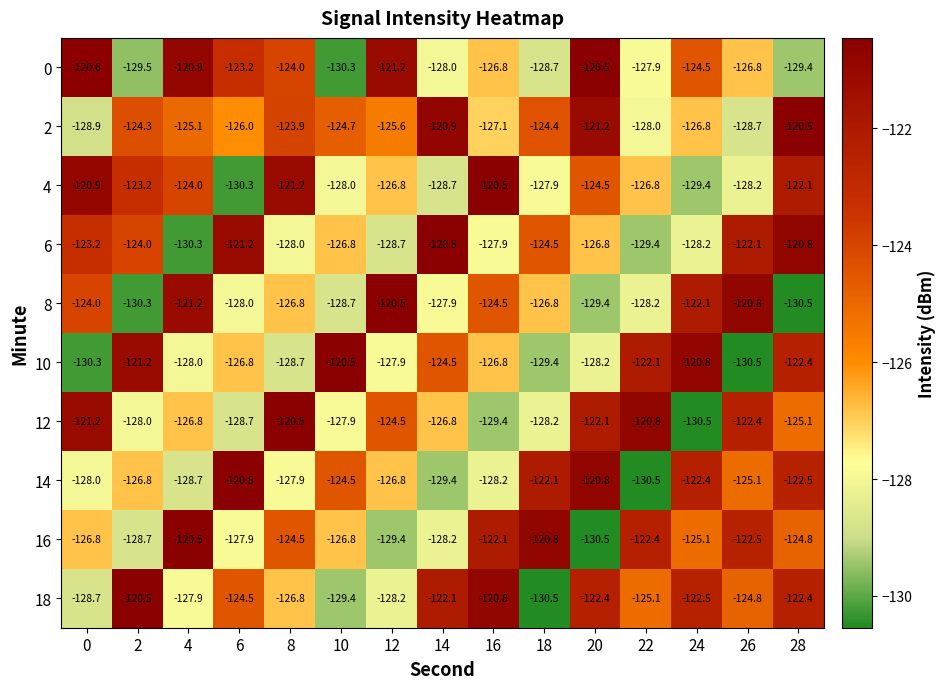

The 18 series shows -120.5 at 2. True or false?

True